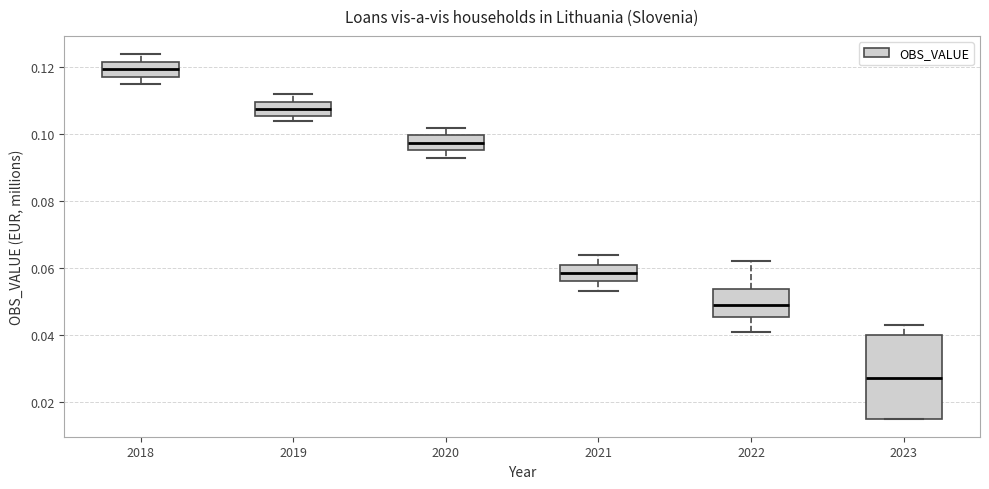

Which box's median line is the highest?

2018